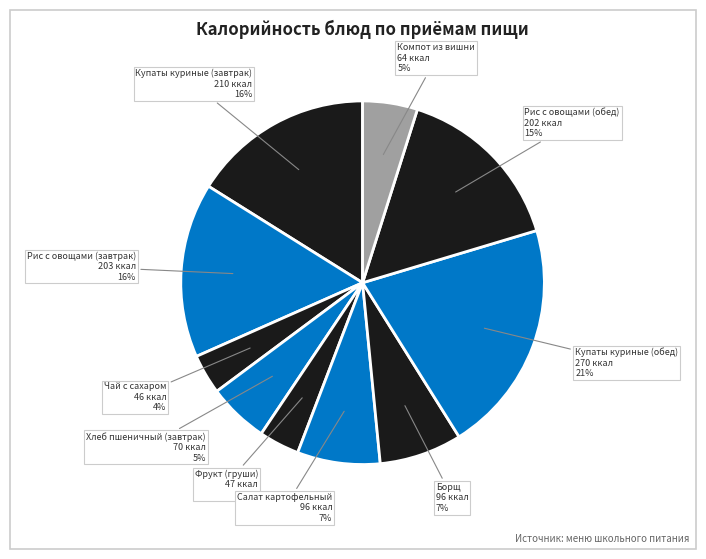

How many segments does this pie chart have?

10